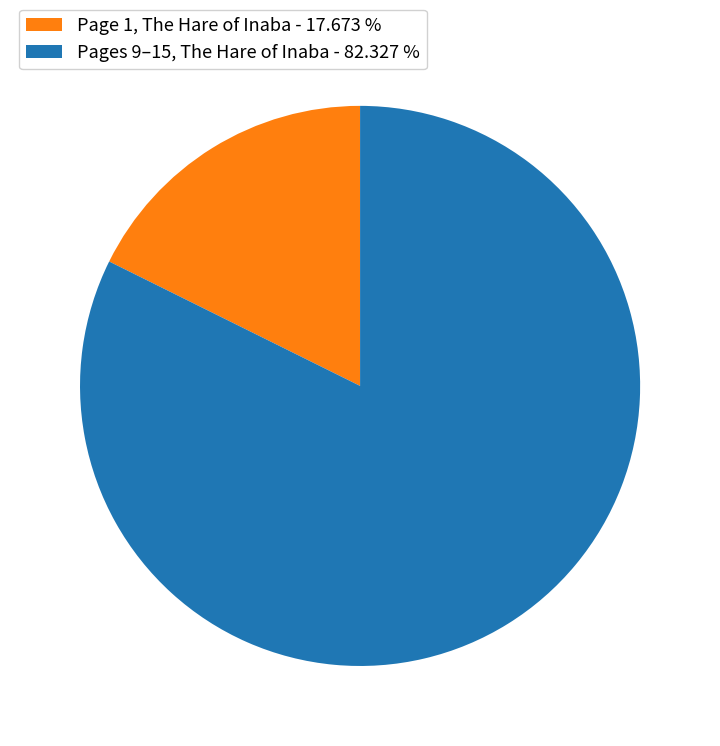

Do Page 1, The Hare of Inaba - 17.673 % and Pages 9–15, The Hare of Inaba - 82.327 % together represent more than half of the pie?

Yes